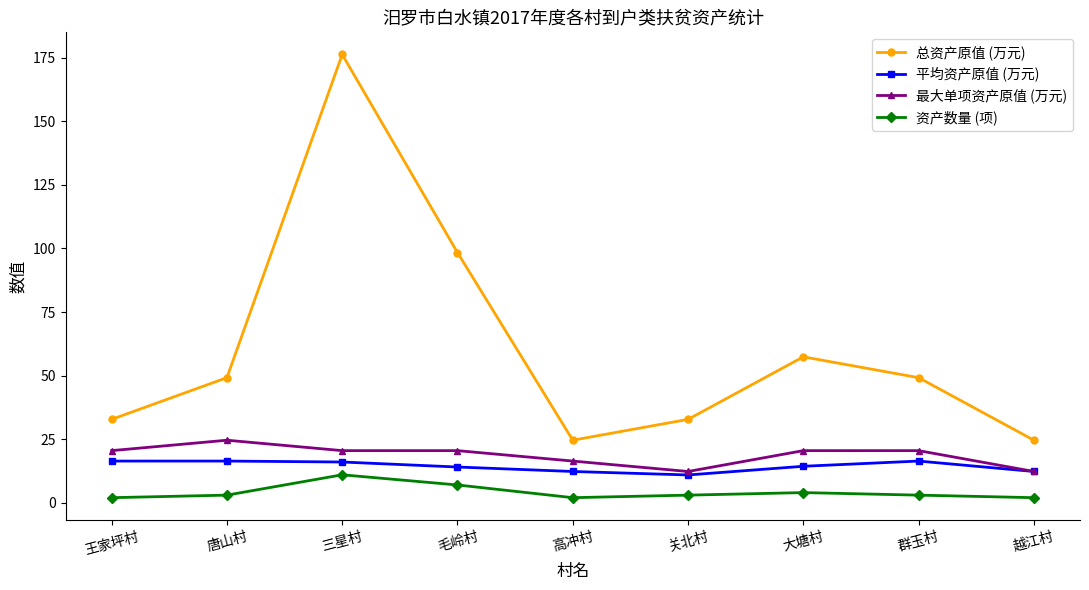

How many data points in 最大单项资产原值 (万元) are less than 20?

3